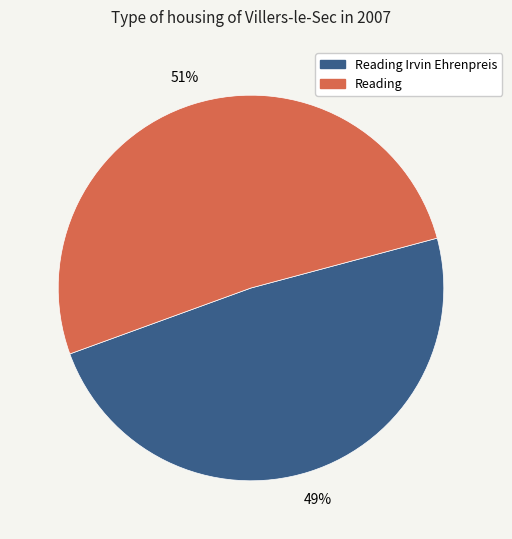

To the nearest percent, what is the combined percentage of Reading and Reading Irvin Ehrenpreis?

100%